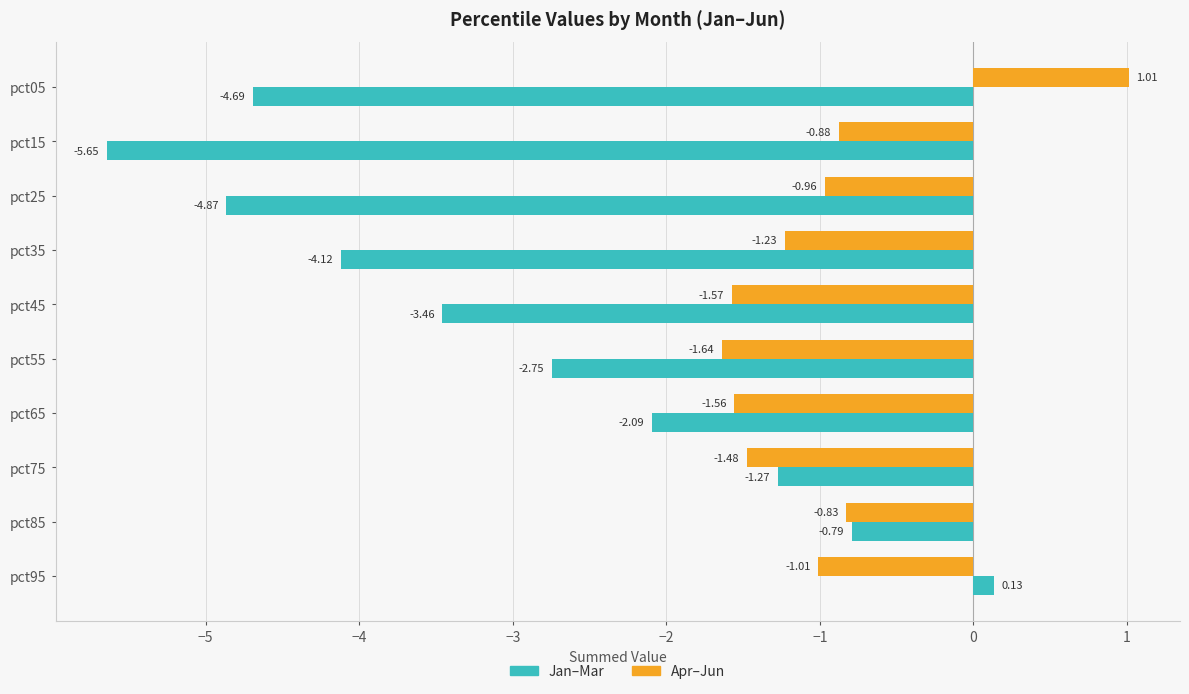

How many data points does each series have?

10